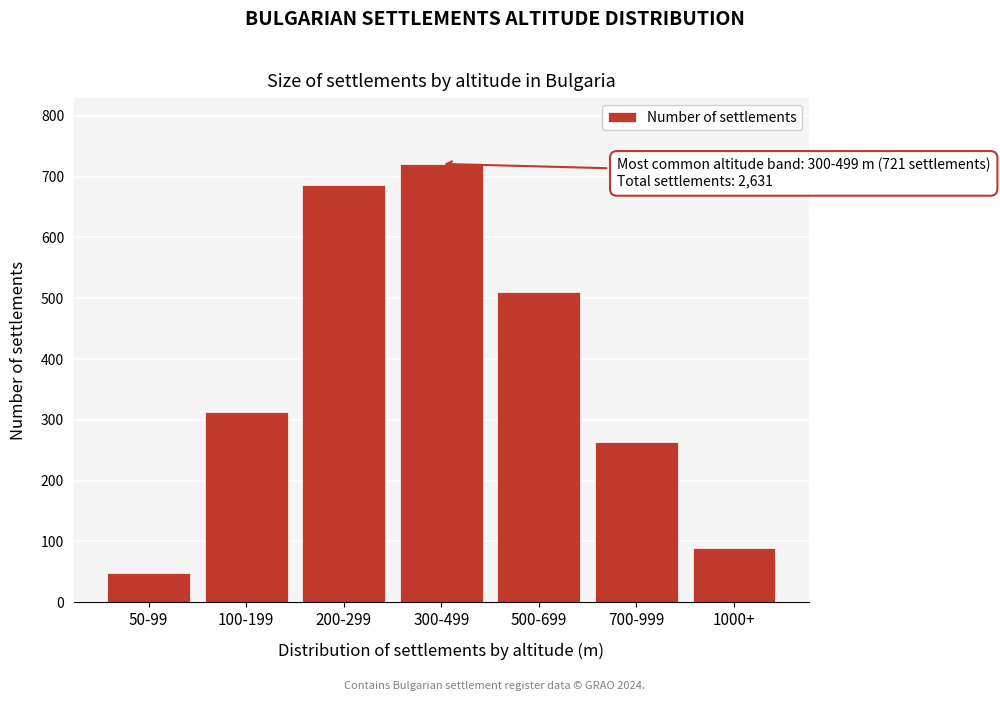

Reading left to right, list all the values displayed in this chart.

48	312	687	721	511	263	89